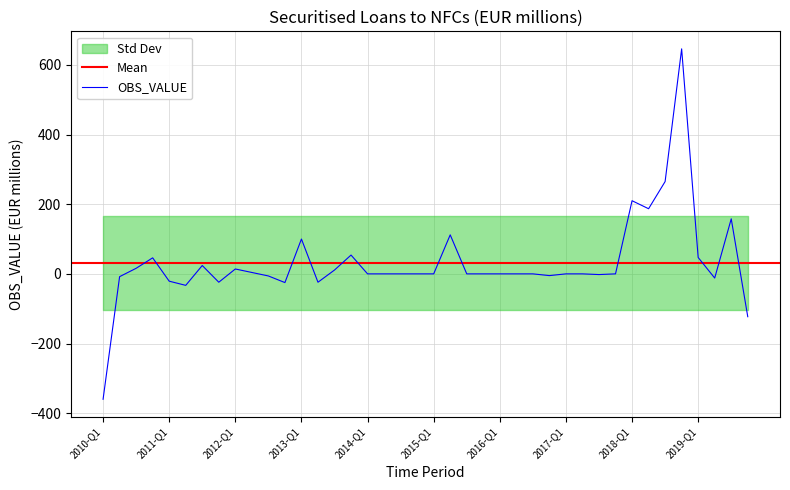

What is the change in value from 2011-Q2 to 2015-Q4?

+33